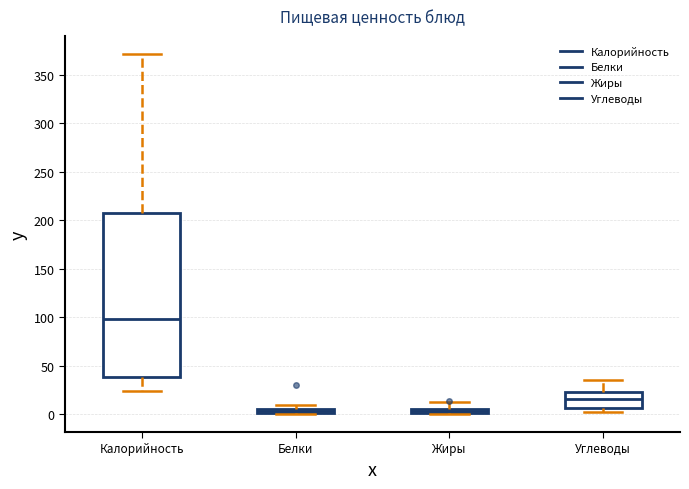

Which box is the tallest, from its lower edge to its upper edge?

Калорийность